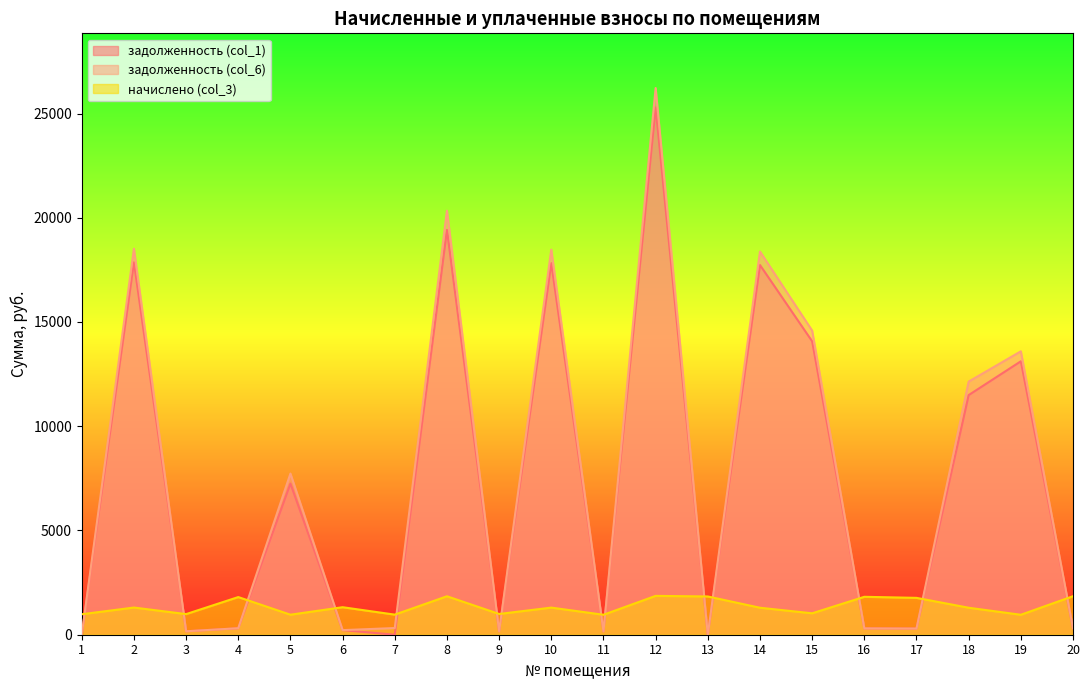

Reading left to right, what are all the values shown in this chart?

задолженность (col_1): 1=0.0	2=17863.4	3=164.8	4=308.4	5=7249.4	6=219.9	7=1.2	8=19416.8	9=165.9	10=17819.9	11=159.5	12=25291.3	13=0.0	14=17732.8	15=14072.9	16=303.2	17=295.4	18=11493.7	19=13114.4	20=307.9
задолженность (col_6): 1=0.0	2=18515.3	3=164.8	4=311.5	5=7729.6	6=219.8	7=321.2	8=20339.0	9=165.9	10=18470.2	11=159.5	12=26223.1	13=3.0	14=18379.9	15=14586.5	16=303.2	17=294.7	18=12140.8	19=13593.0	20=307.9
начислено (col_3): 1=982.6	2=1303.8	3=989.0	4=1806.2	5=960.4	6=1319.7	7=963.5	8=1844.4	9=995.3	10=1300.6	11=957.2	12=1863.5	13=1834.9	14=1294.3	15=1027.1	16=1819.0	17=1768.1	18=1294.3	19=957.2	20=1847.6